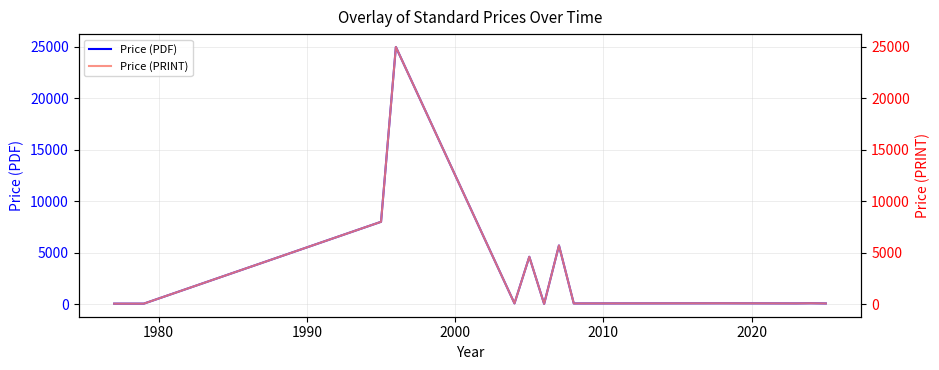

How many values in the Price (PDF) series exceed 69?

6